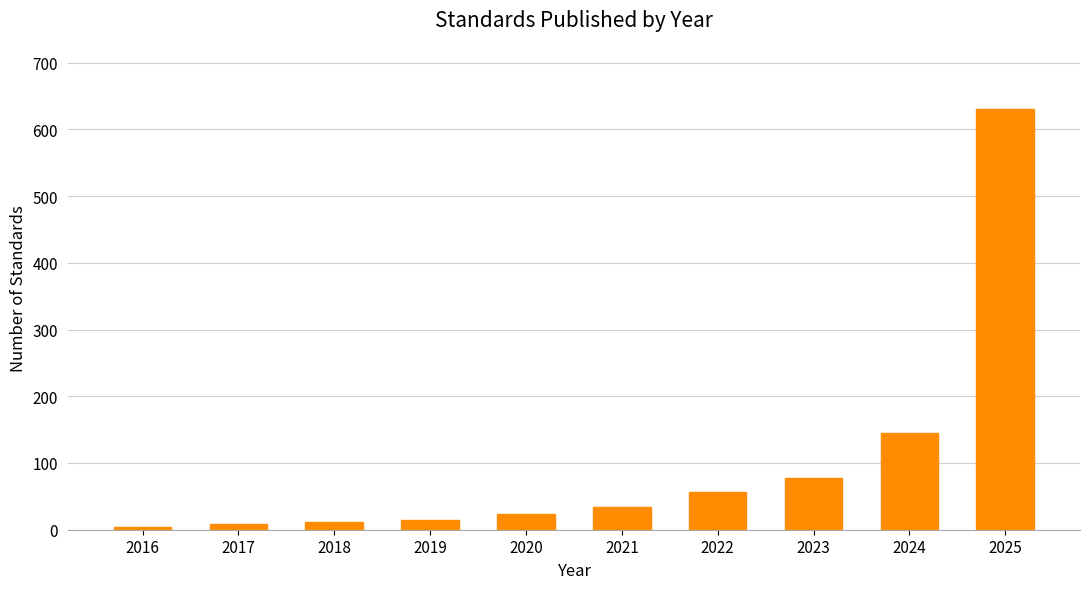

Reading left to right, extract all data points from this chart.

4	8	12	15	23	34	56	78	145	631